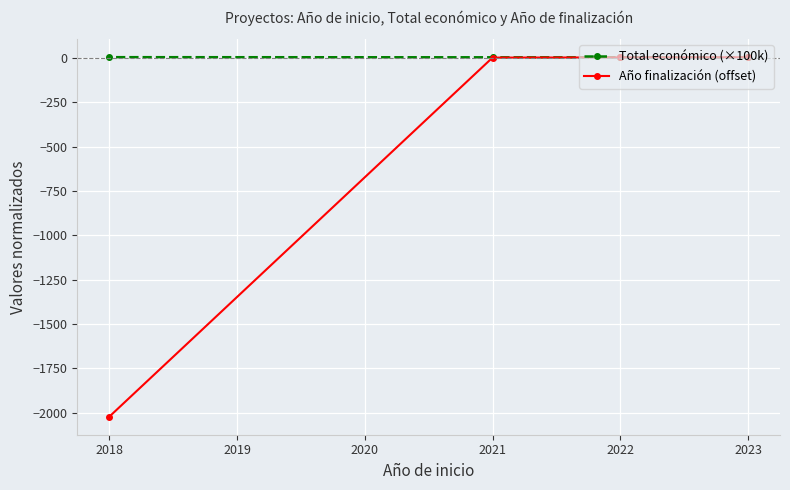

True or false: Total económico (×100k) has a value of 2.7 at 2021.

True